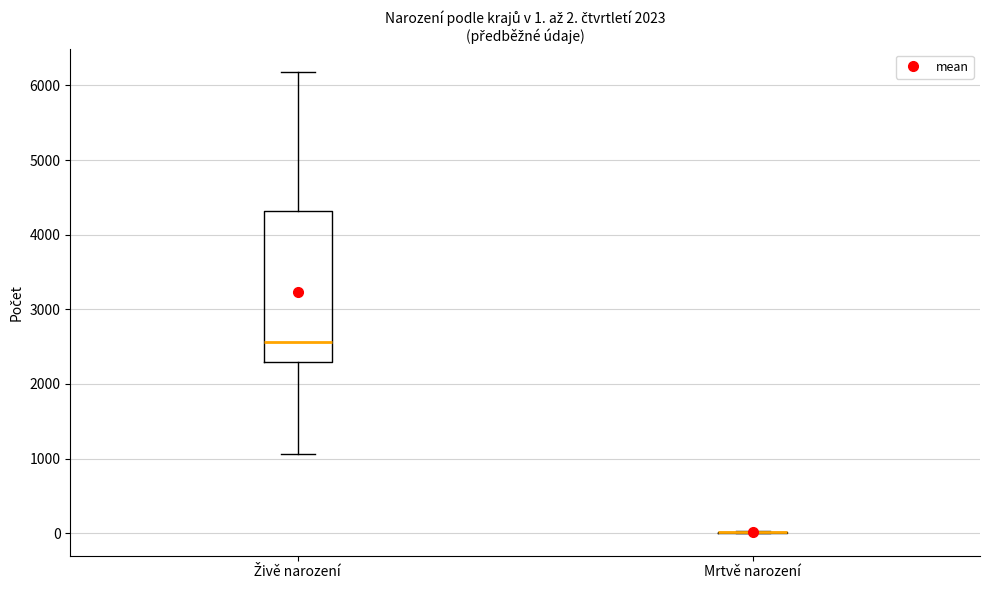

Comparing the boxes themselves (not the whiskers), which one is the tallest?

Živě narození